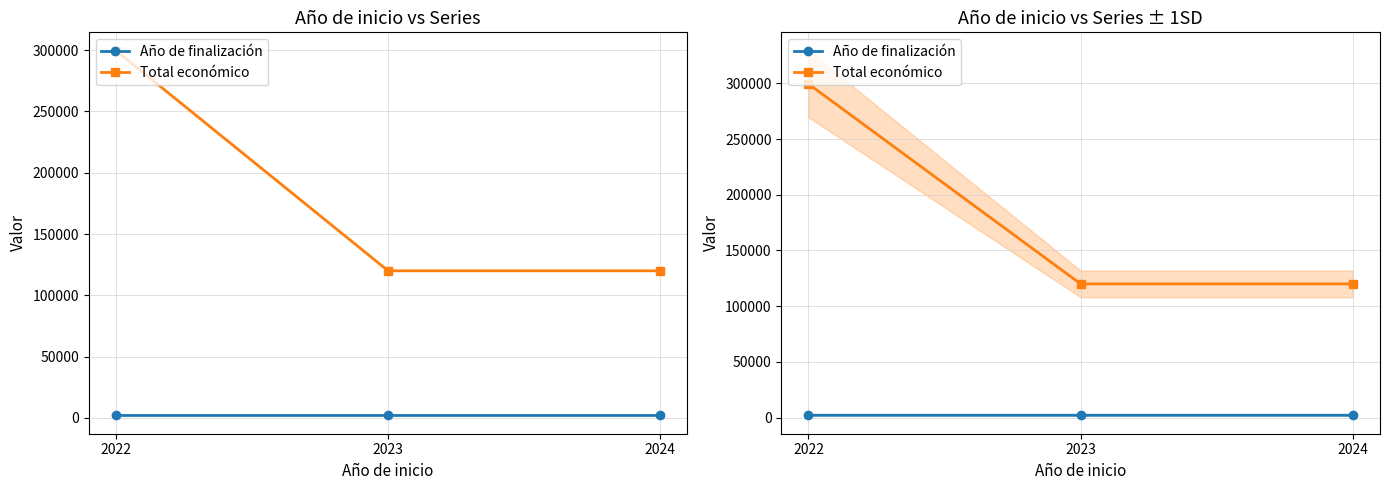

At which label is Total económico closest to 209800?

2023